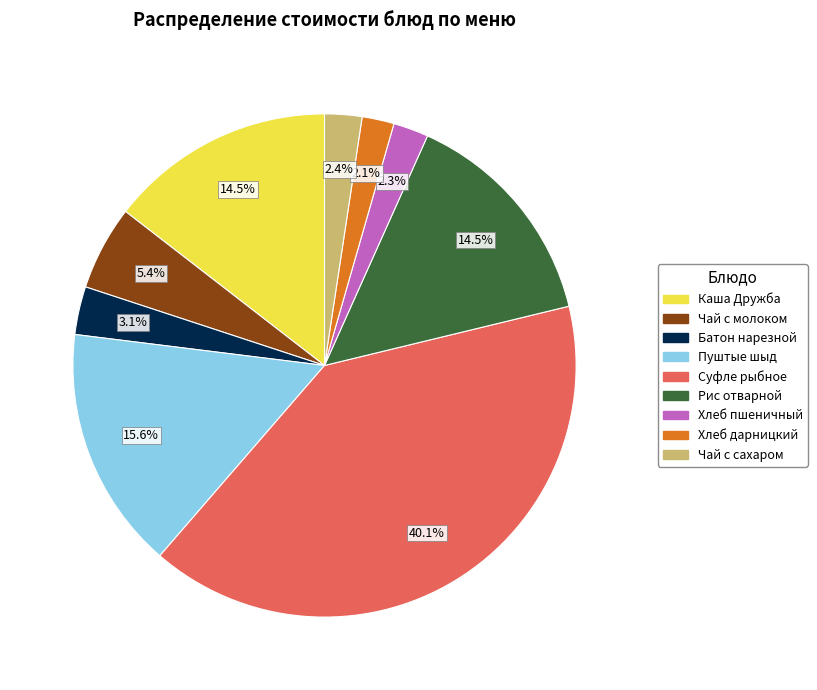

Is it true that Пуштые шыд is 16% of the pie?

True